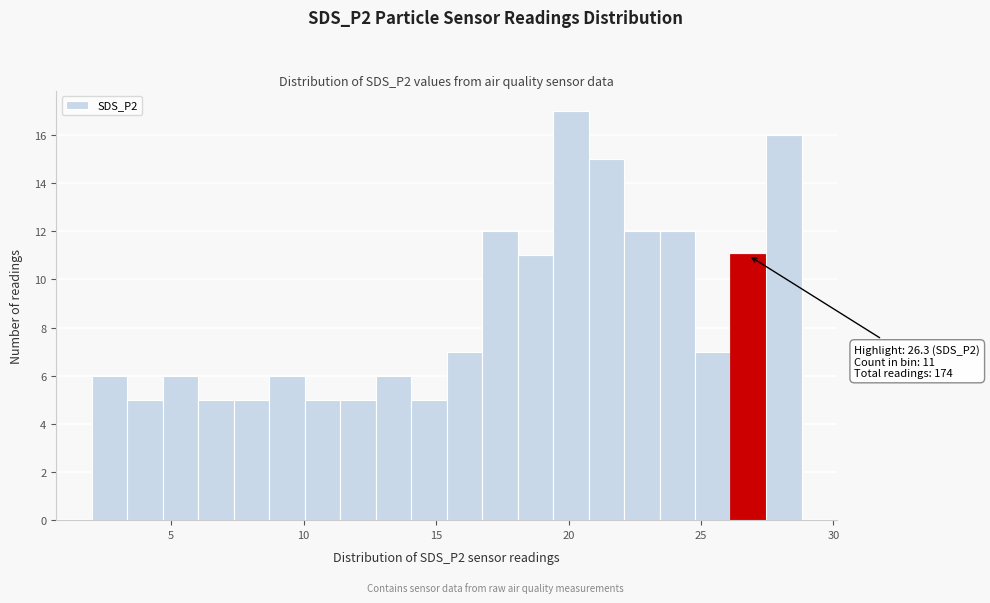

Read against the x-axis, roughly where is the centre of the tallest bar?

20.0